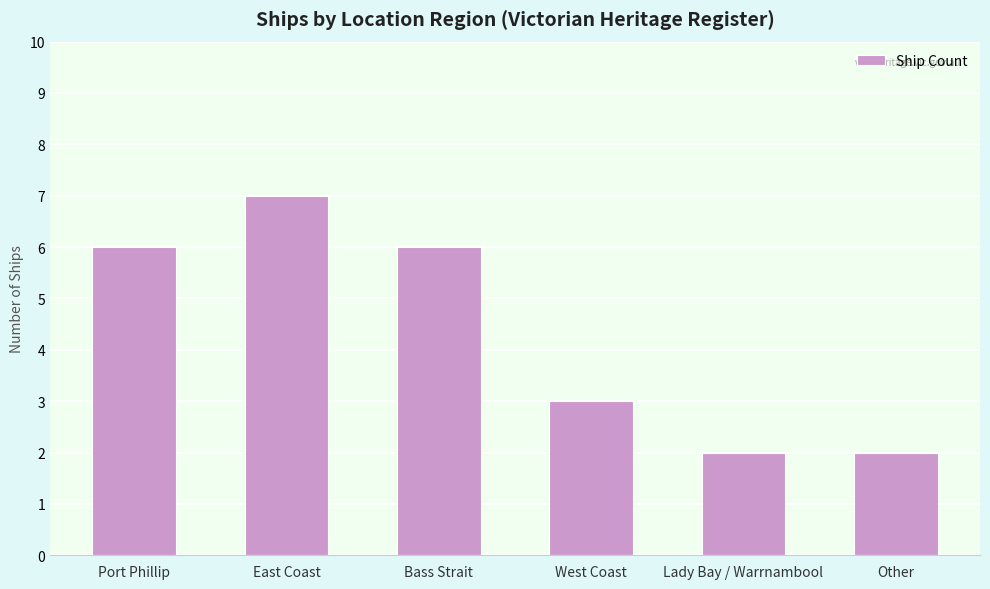

What is the difference between the maximum and minimum values?

5